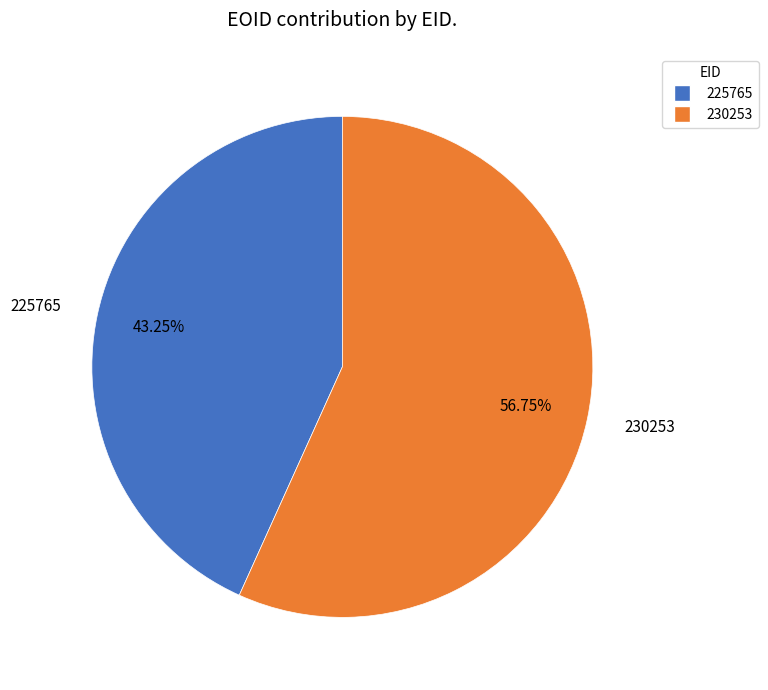

Do 225765 and 230253 together represent more than half of the pie?

Yes